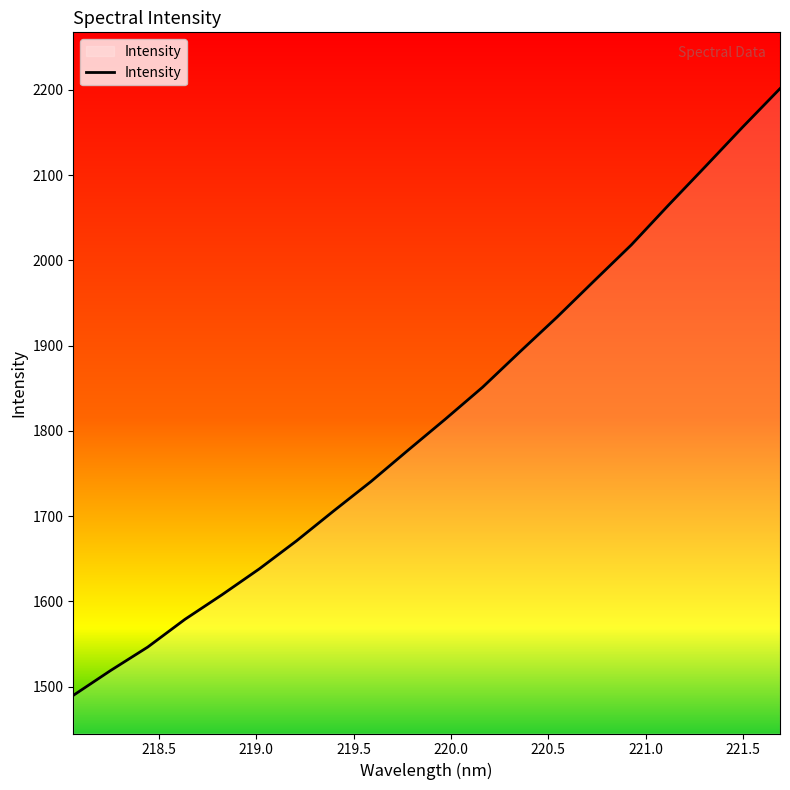

What is the difference between the maximum and minimum values?

711.7